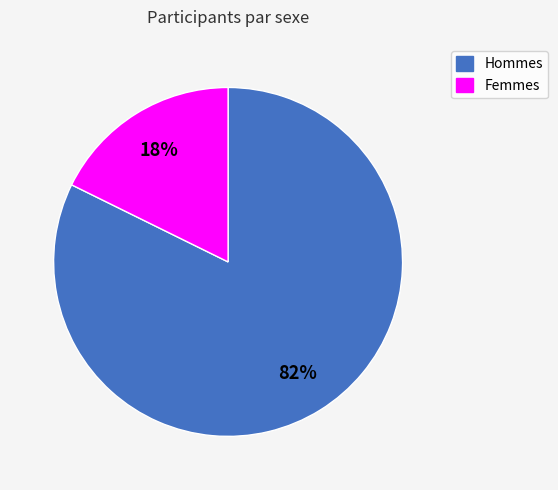

To the nearest percent, what is the average slice percentage?

50%